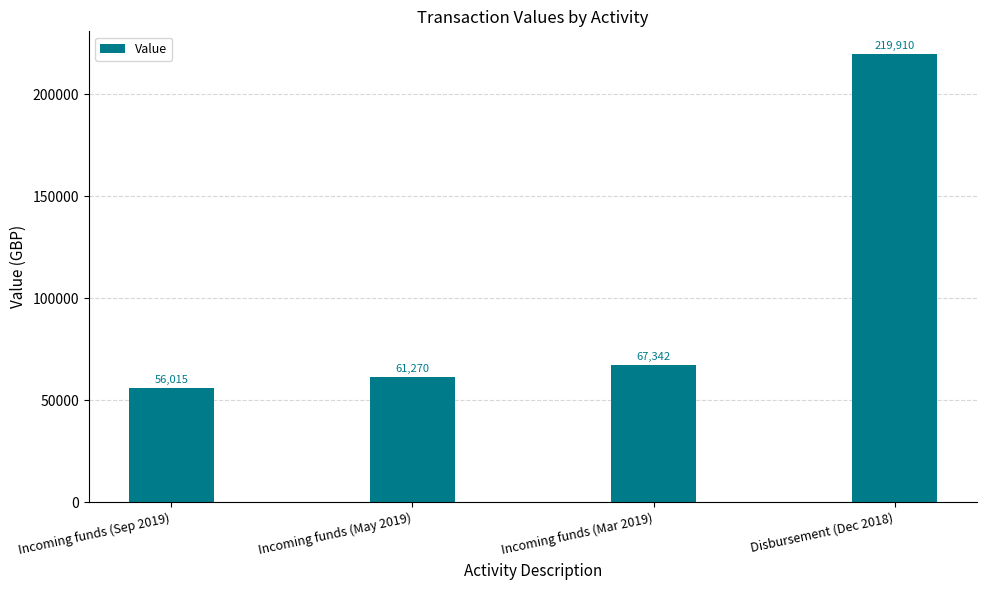

What is the difference between the maximum and minimum values?

163895.2